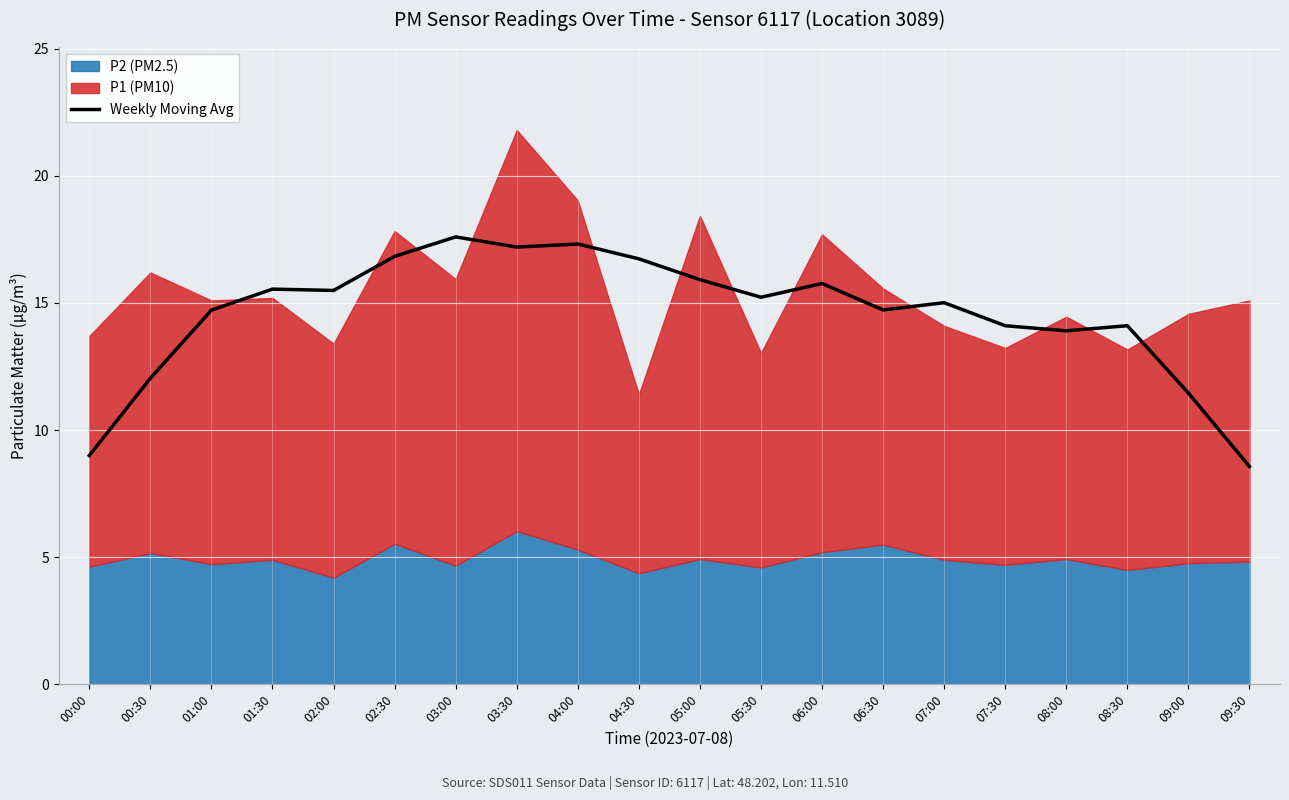

At which category does the data reach its first local peak?

01:30